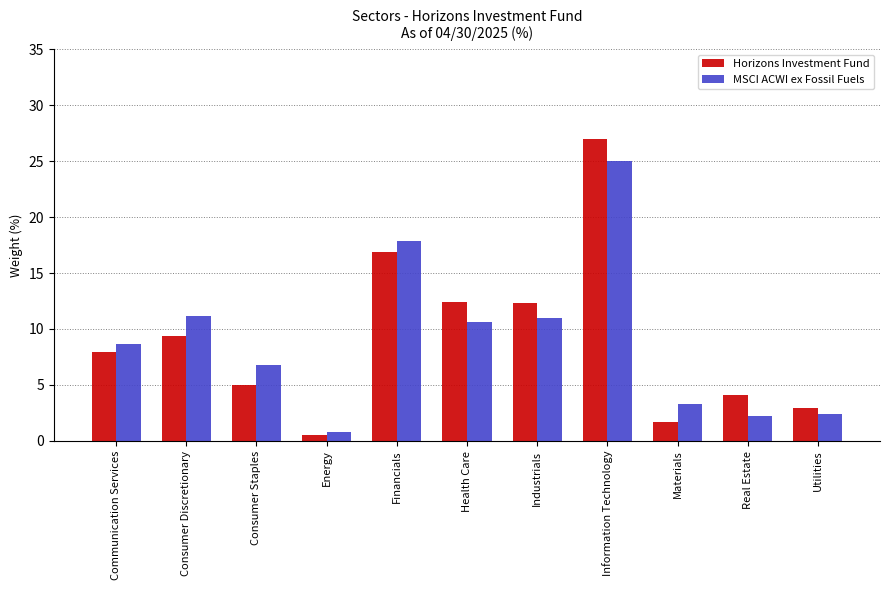

What is the difference between the maximum and second lowest values in the MSCI ACWI ex Fossil Fuels series?

22.8